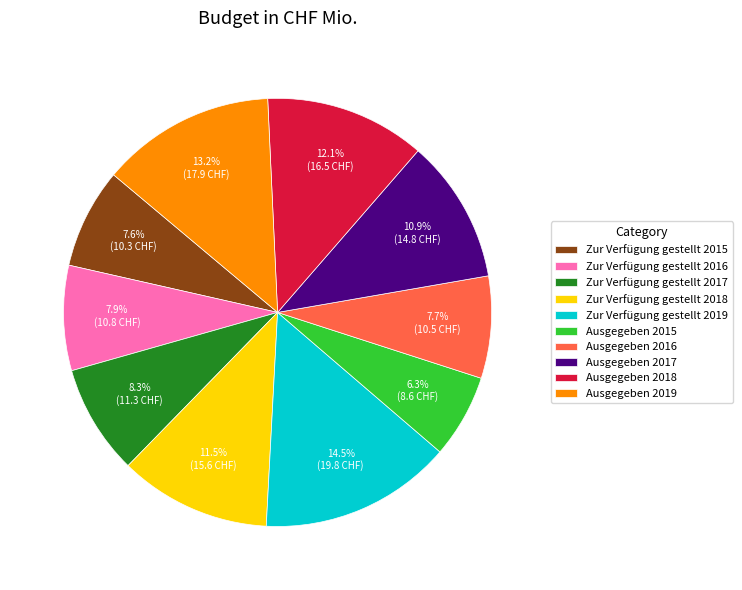

To the nearest percent, what portion does Ausgegeben 2018 represent?

12%